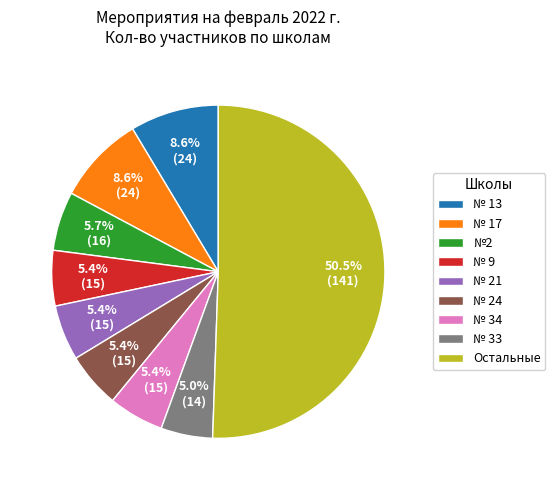

What is the total percentage of № 21 and № 13?

14.0%